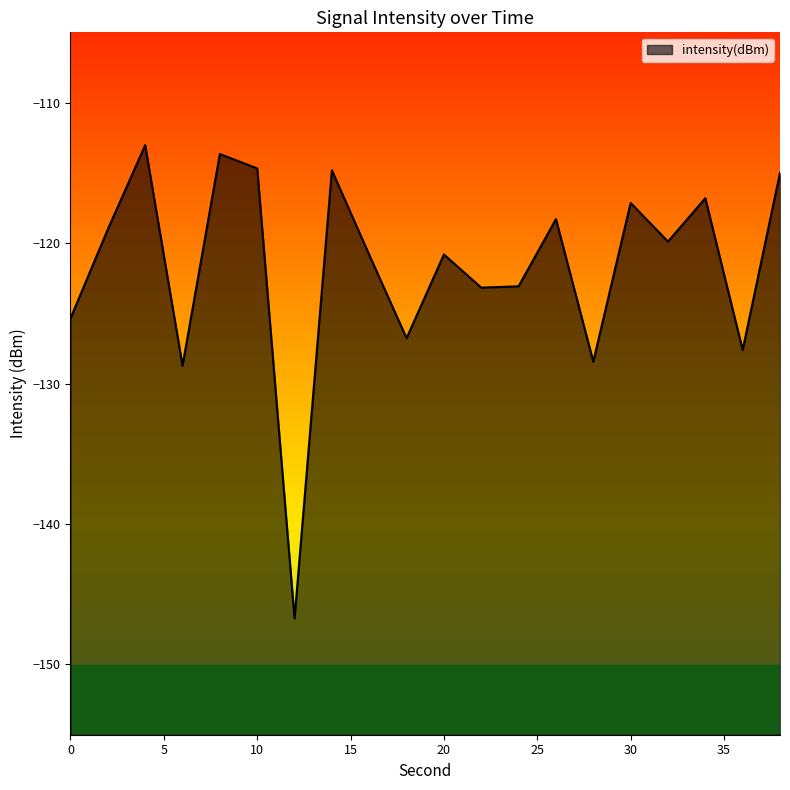

Rank the categories by value from lowest to highest.

12, 6, 28, 36, 18, 0, 22, 24, 16, 20, 32, 2, 26, 30, 34, 38, 14, 10, 8, 4